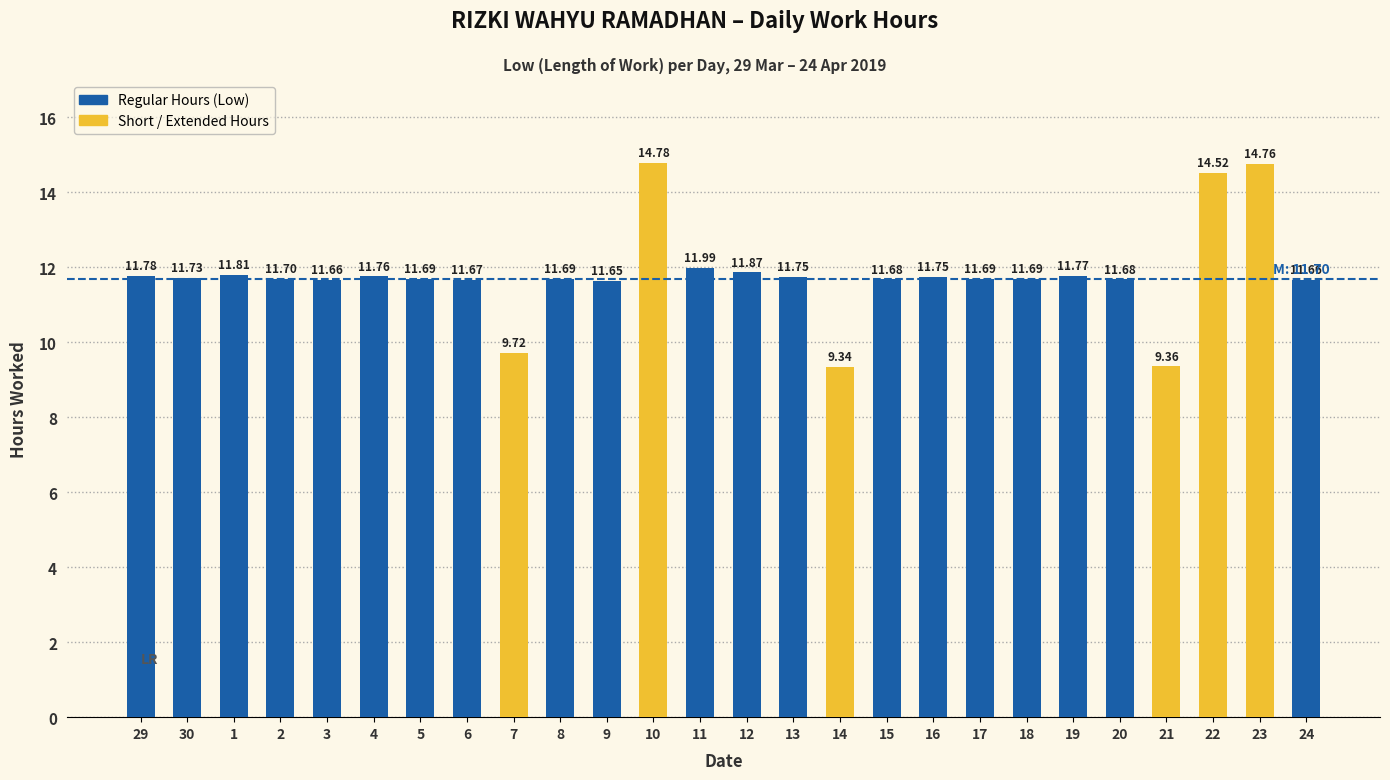

At which label is the value closest to 12?

11